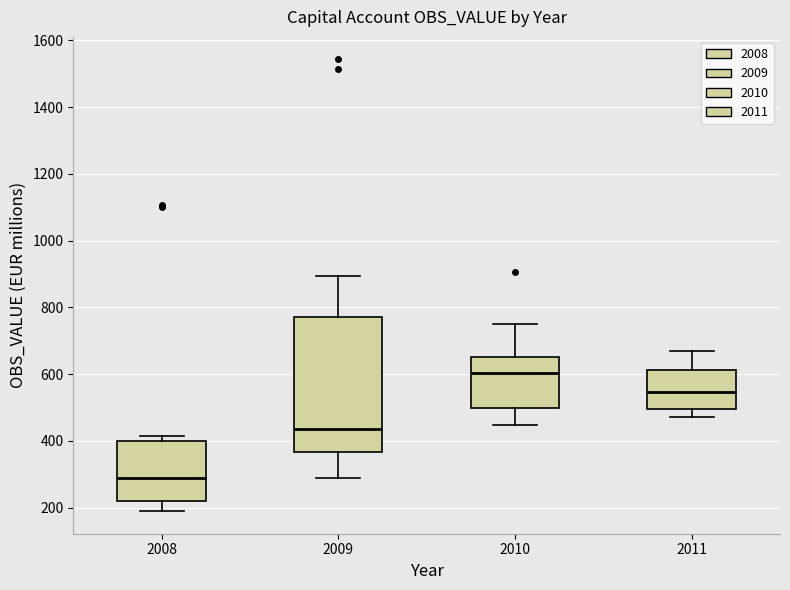

Reading left to right, transcribe this box plot: for each box, give where its median line is, the range the box spans, and where its two whiskers end, as read against the y-axis. The values are not printed on the chart, so give them approximately, as read against the axis.

2008: median 280, box 220 to 400, whiskers 180 to 420
2009: median 440, box 360 to 780, whiskers 280 to 900
2010: median 600, box 500 to 660, whiskers 440 to 760
2011: median 540, box 500 to 620, whiskers 480 to 680